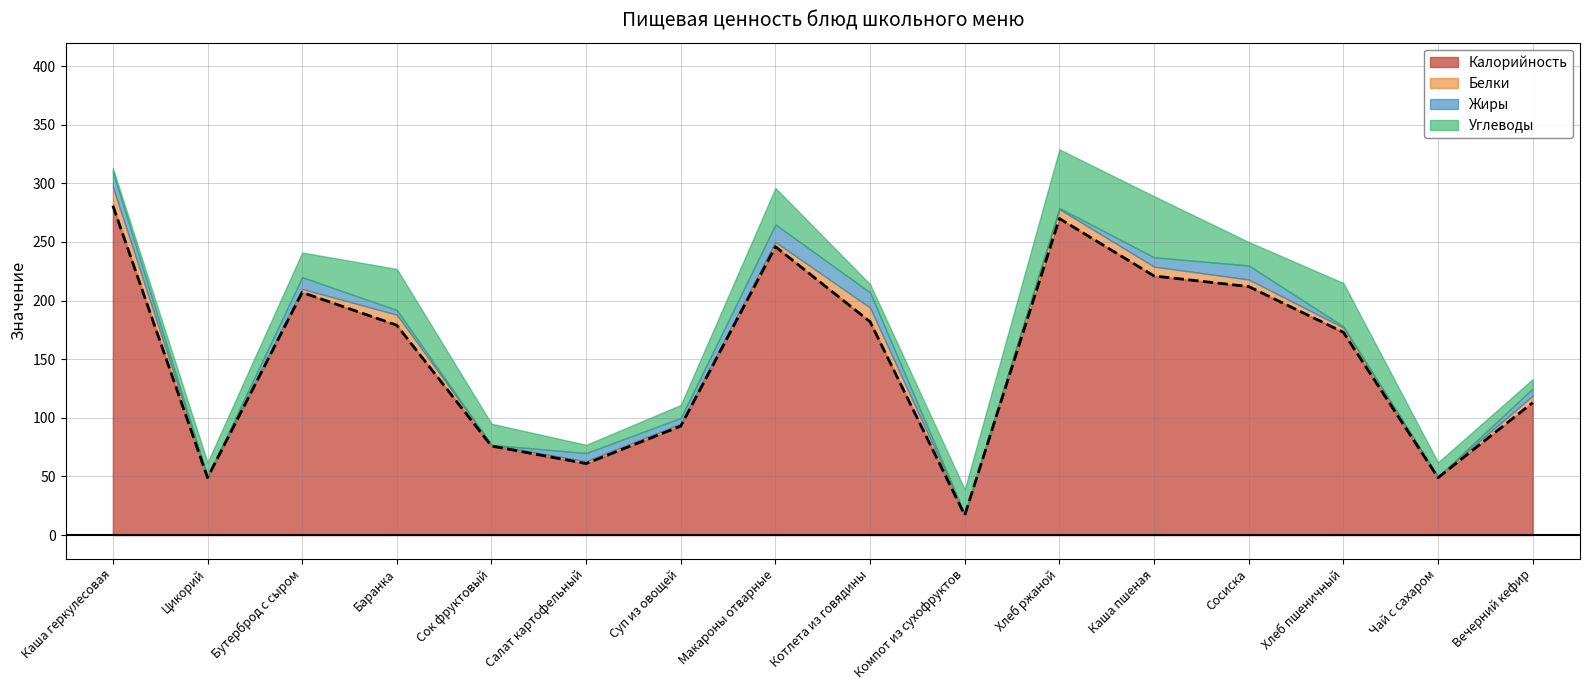

What is the difference between the maximum and minimum values in the Жиры series?

15